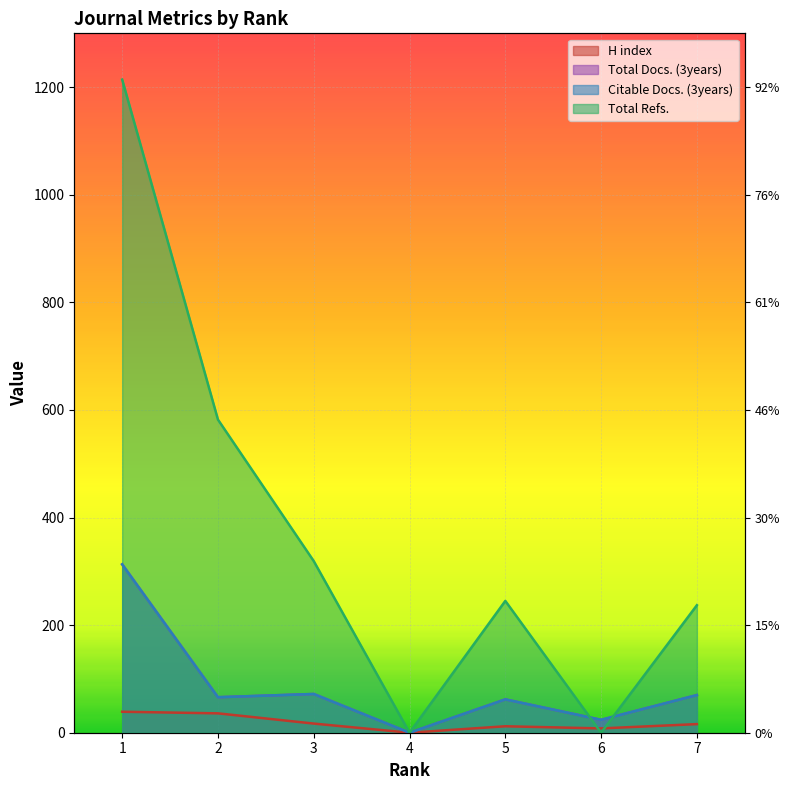

Reading left to right, extract all data points from this chart.

H index: 39	36	17	0	12	8	16
Total Docs. (3years): 313	66	72	0	62	24	70
Citable Docs. (3years): 313	66	72	0	62	24	70
Total Refs.: 1214	582	319	0	245	0	237